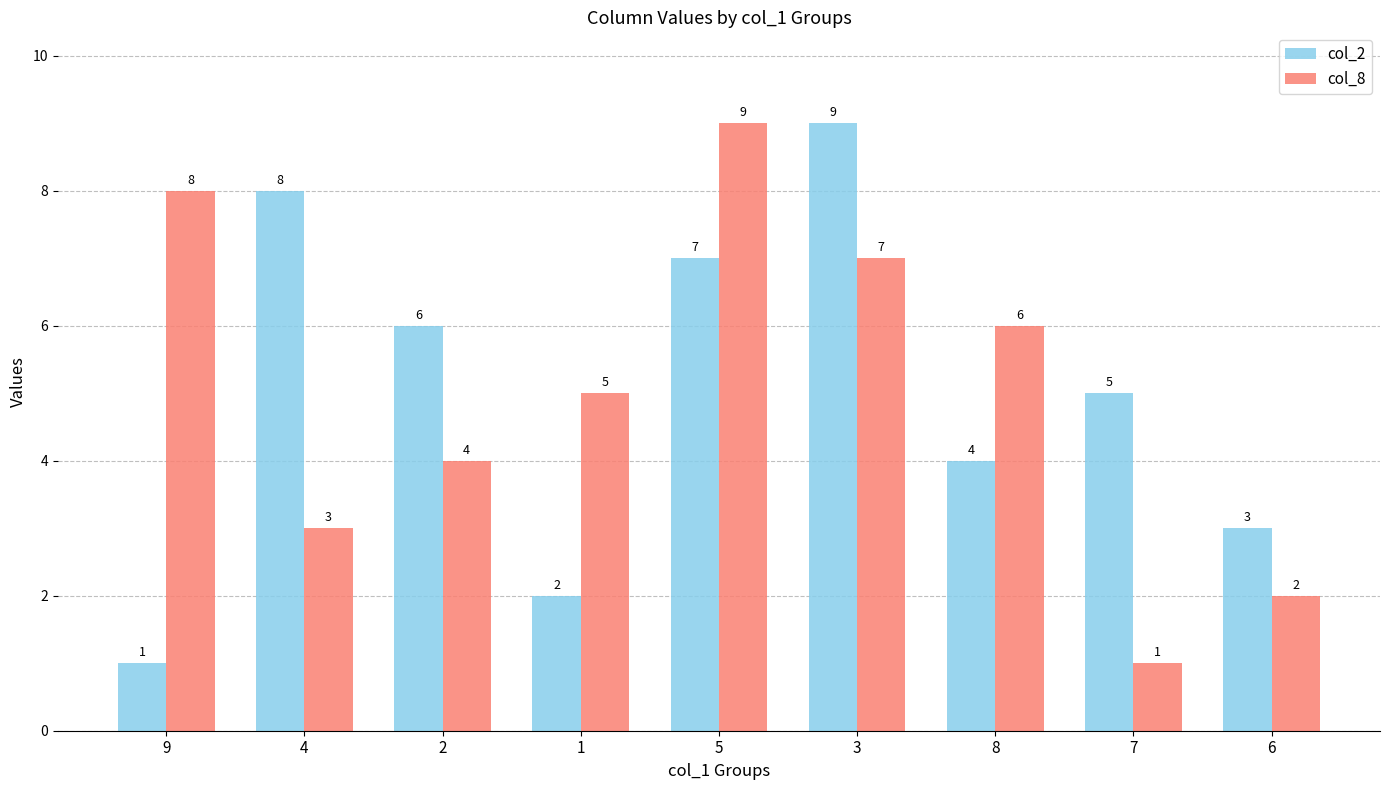

What is the label of the 3rd bar from the left?

2